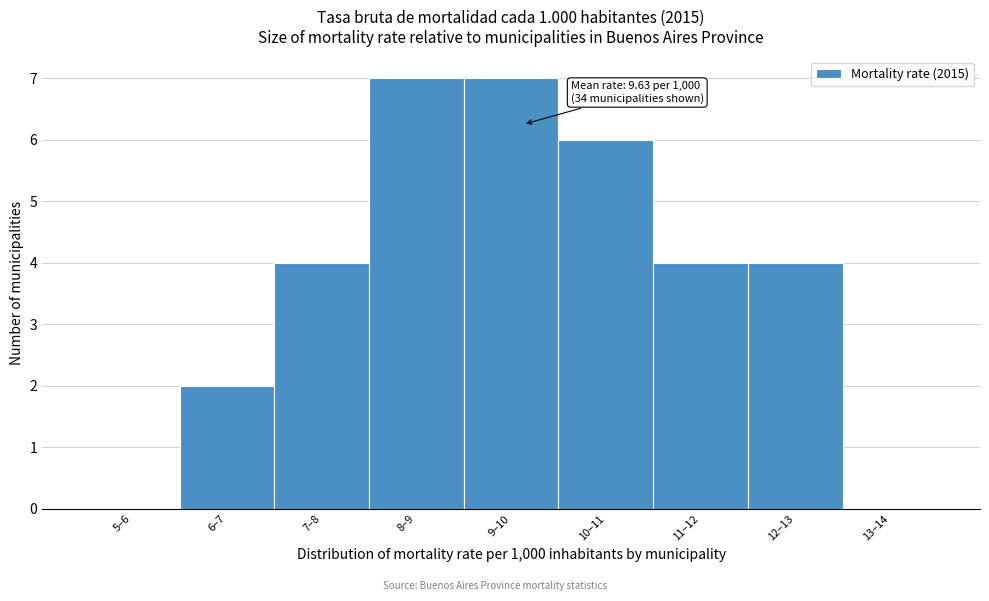

Reading left to right, what are all the values shown in this chart?

5–6=0	6–7=2	7–8=4	8–9=7	9–10=7	10–11=6	11–12=4	12–13=4	13–14=0